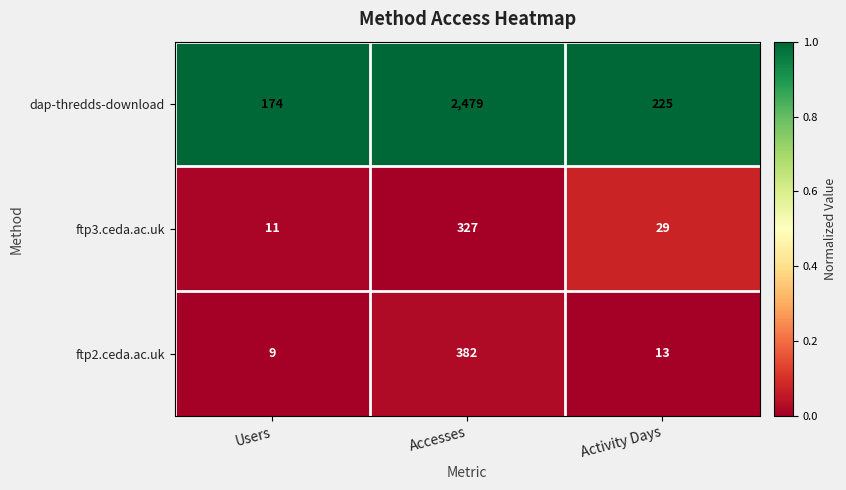

Reading left to right, what are all the values shown in this chart?

dap-thredds-download: 174	2479	225
ftp3.ceda.ac.uk: 11	327	29
ftp2.ceda.ac.uk: 9	382	13